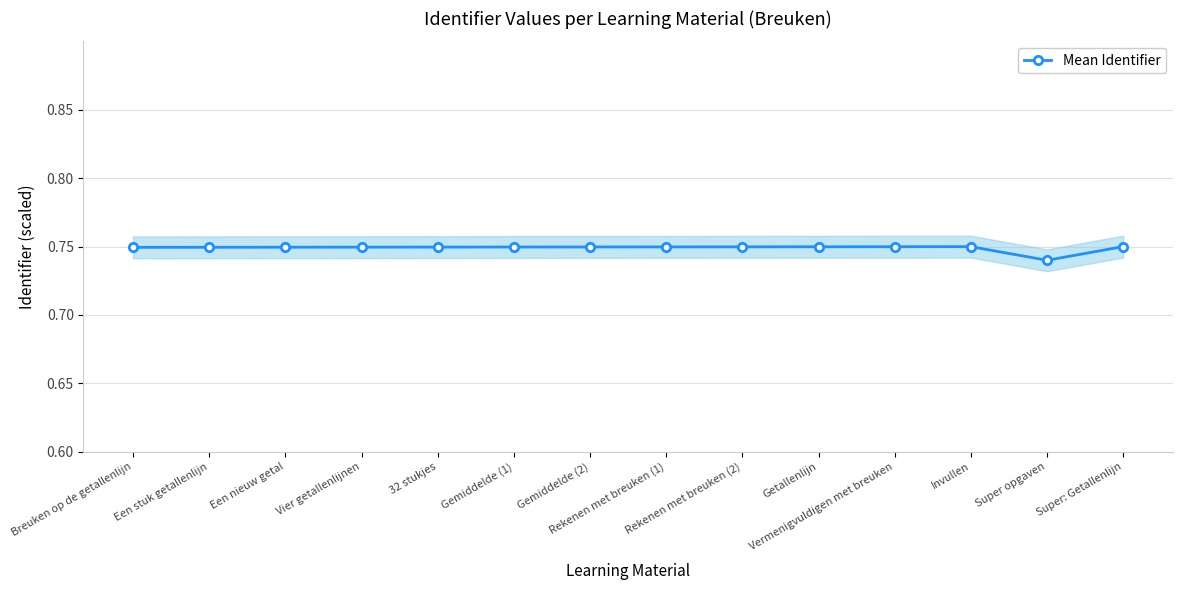

Reading left to right, extract all data points from this chart.

Breuken op de getallenlijn=0.7	Een stuk getallenlijn=0.7	Een nieuw getal=0.7	Vier getallenlijnen=0.7	32 stukjes=0.7	Gemiddelde (1)=0.7	Gemiddelde (2)=0.7	Rekenen met breuken (1)=0.7	Rekenen met breuken (2)=0.7	Getallenlijn=0.7	Vermenigvuldigen met breuken=0.7	Invullen=0.7	Super opgaven=0.7	Super: Getallenlijn=0.8